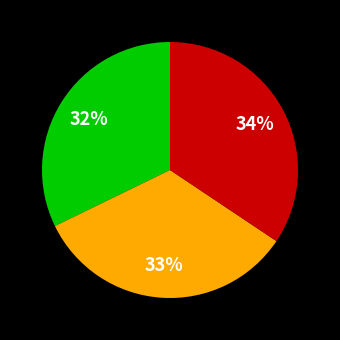

Is there a majority slice in this chart?

No